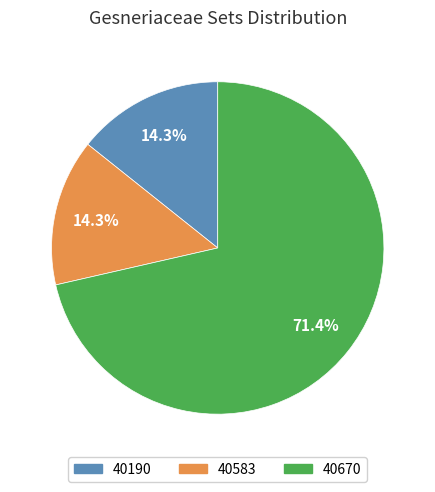

What is the ratio of the value at 40190 to the value at 40670?

0.2